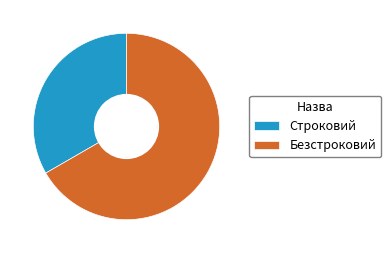

Is it true that Строковий is 33% of the pie?

True